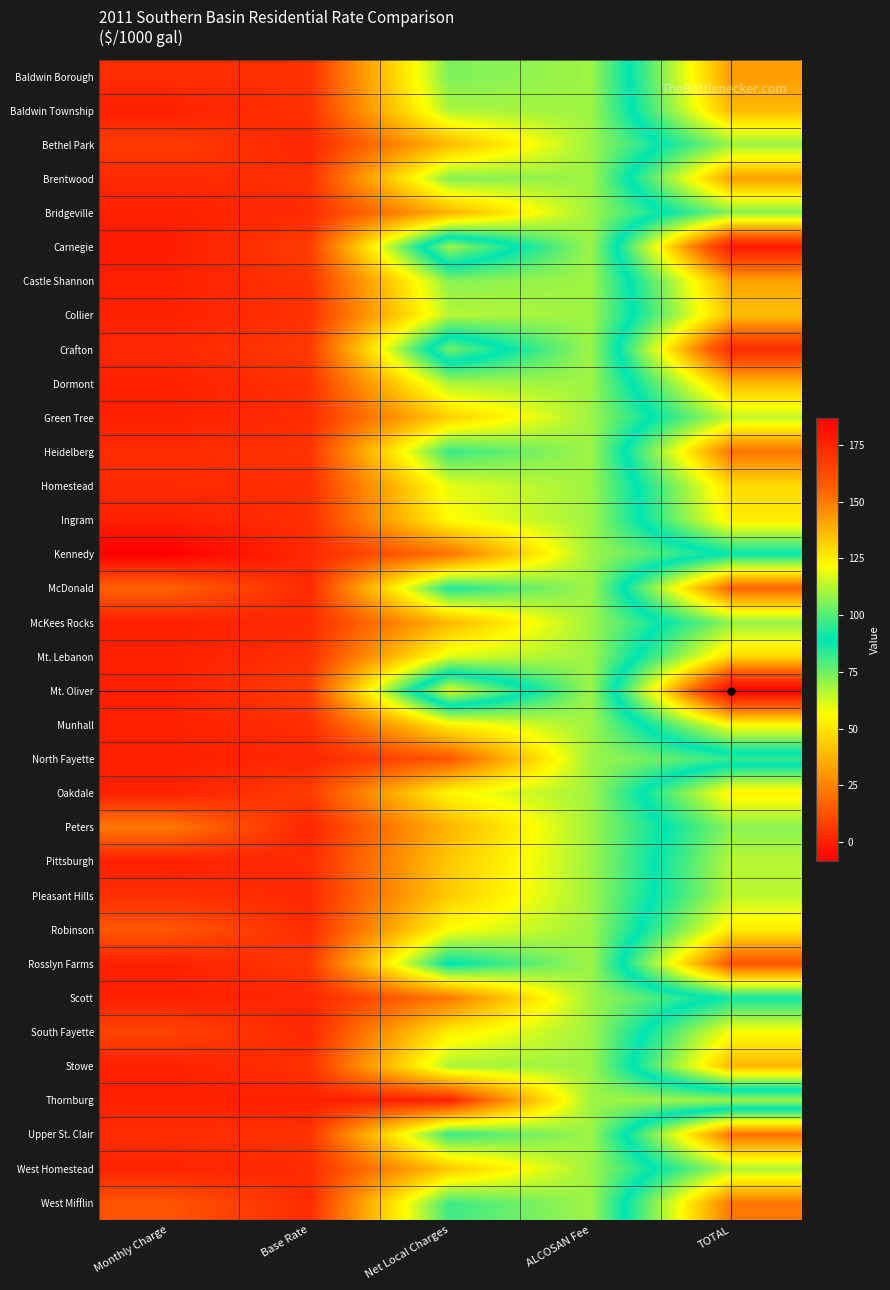

At how many categories does at least one series exceed 49?

3